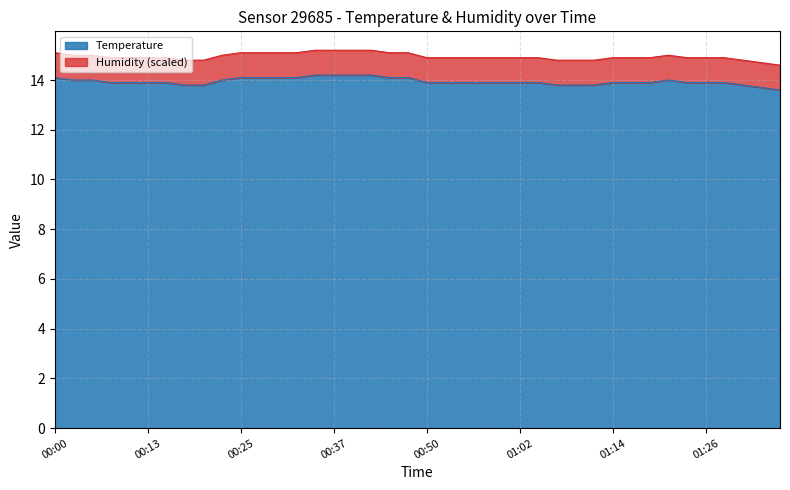

List the labels in order of value, largest first.

00:35, 00:37, 00:40, 00:42, 00:00, 00:25, 00:27, 00:30, 00:32, 00:45, 00:47, 00:03, 00:05, 00:22, 01:21, 00:08, 00:10, 00:13, 00:15, 00:50, 00:52, 00:54, 00:57, 00:59, 01:02, 01:04, 01:14, 01:16, 01:19, 01:24, 01:26, 01:29, 00:17, 00:20, 01:07, 01:09, 01:11, 01:31, 01:33, 01:36